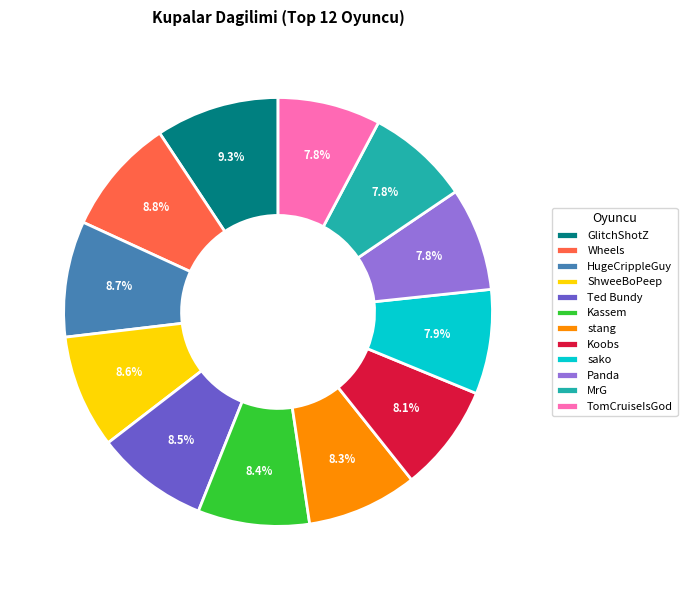

How many segments does this pie chart have?

12